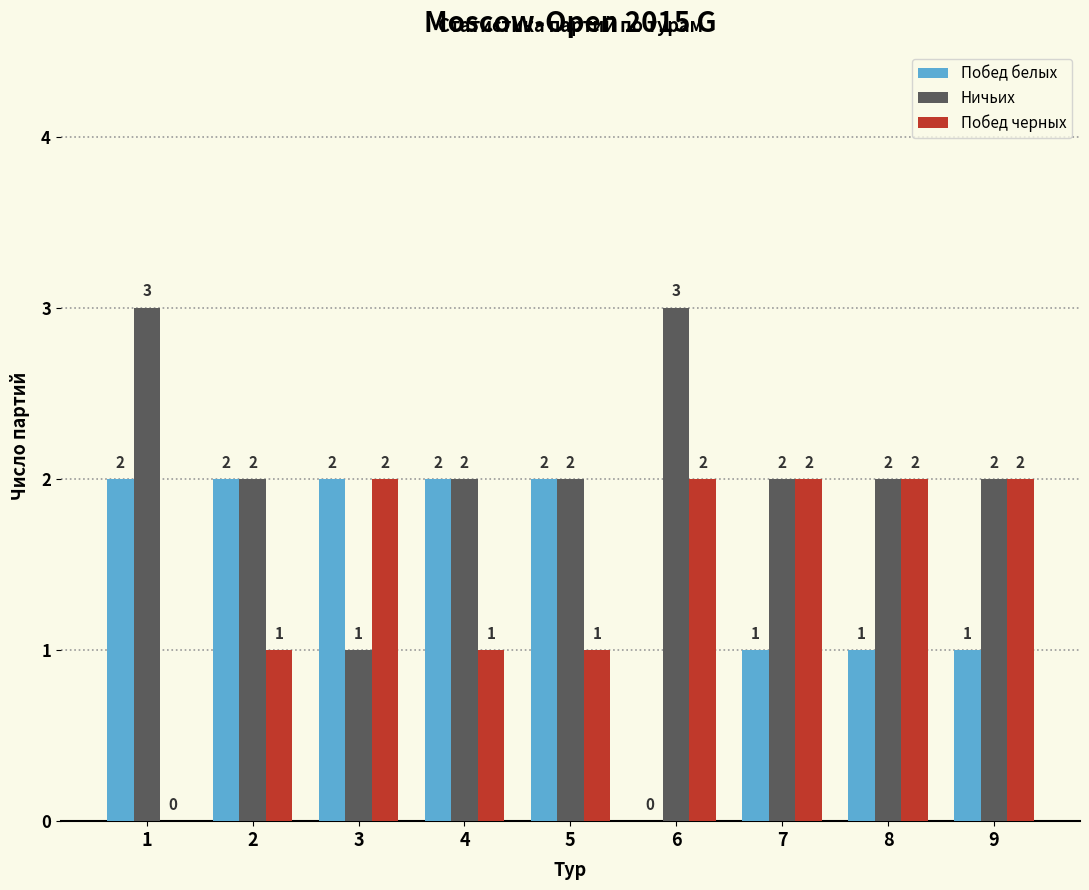

Which series has the largest total across all categories?

Ничьих